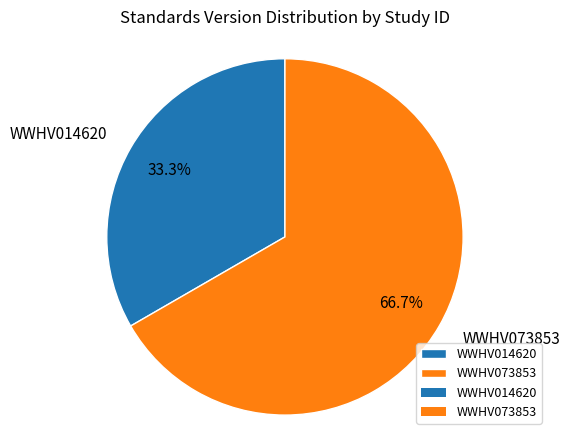

Count the number of slices in the pie.

2